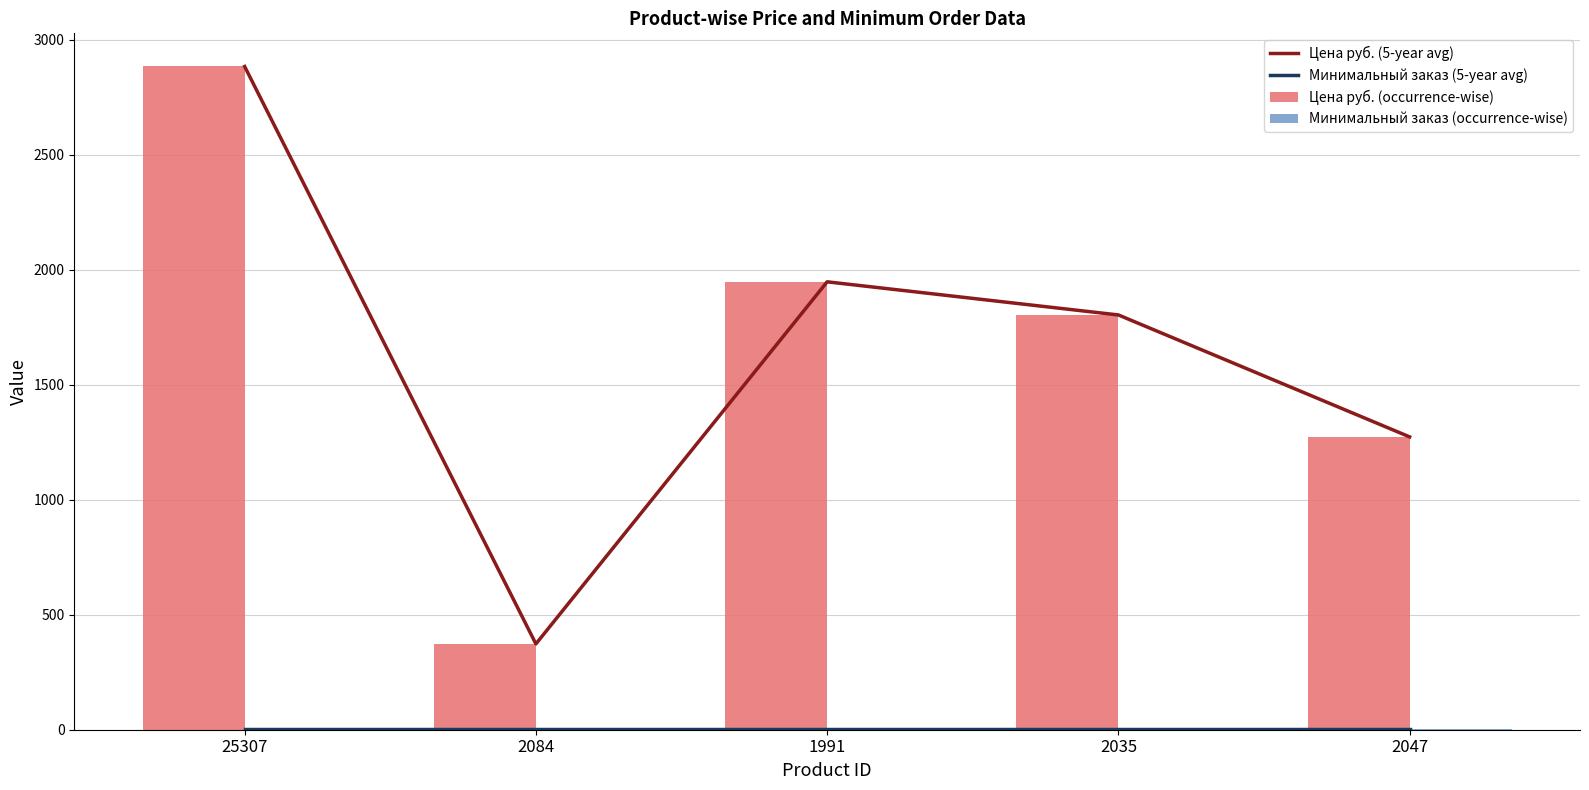

What is the label of the 4th bar from the right?

2084